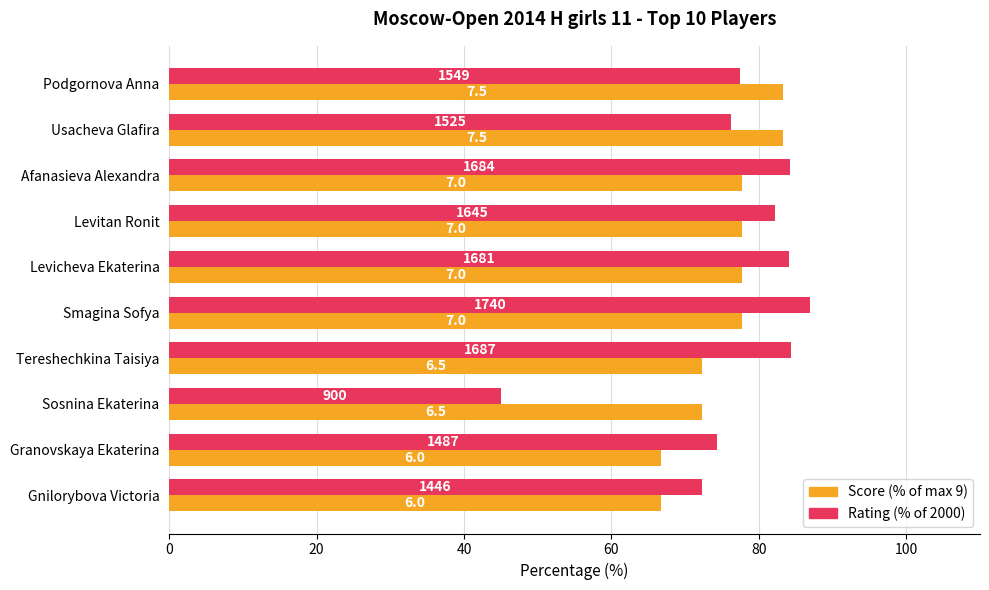

Rank the series by their maximum value, from highest to lowest.

Rating (% of 2000), Score (% of max 9)